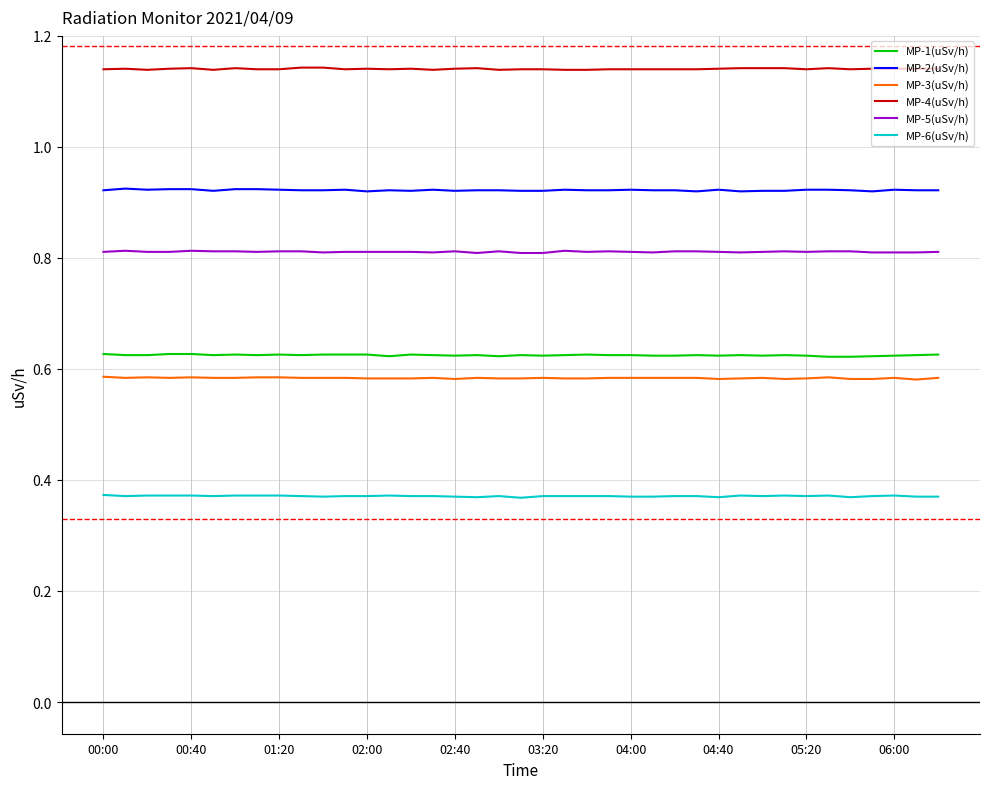

What are all the series names shown in the legend?

MP-1(uSv/h), MP-2(uSv/h), MP-3(uSv/h), MP-4(uSv/h), MP-5(uSv/h), MP-6(uSv/h)